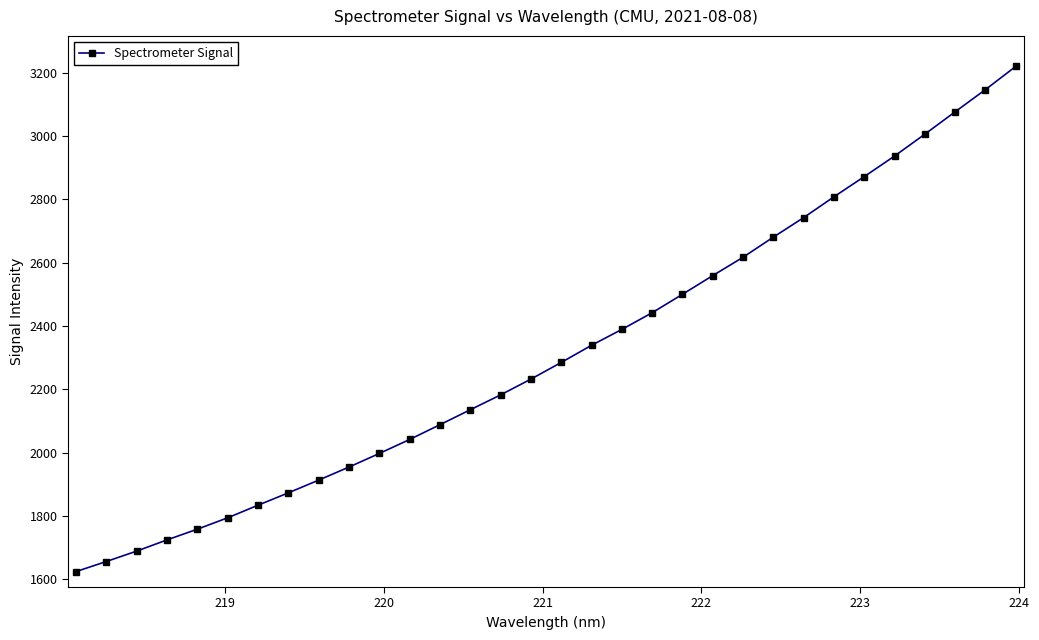

What is the maximum value shown in the chart?

3219.4